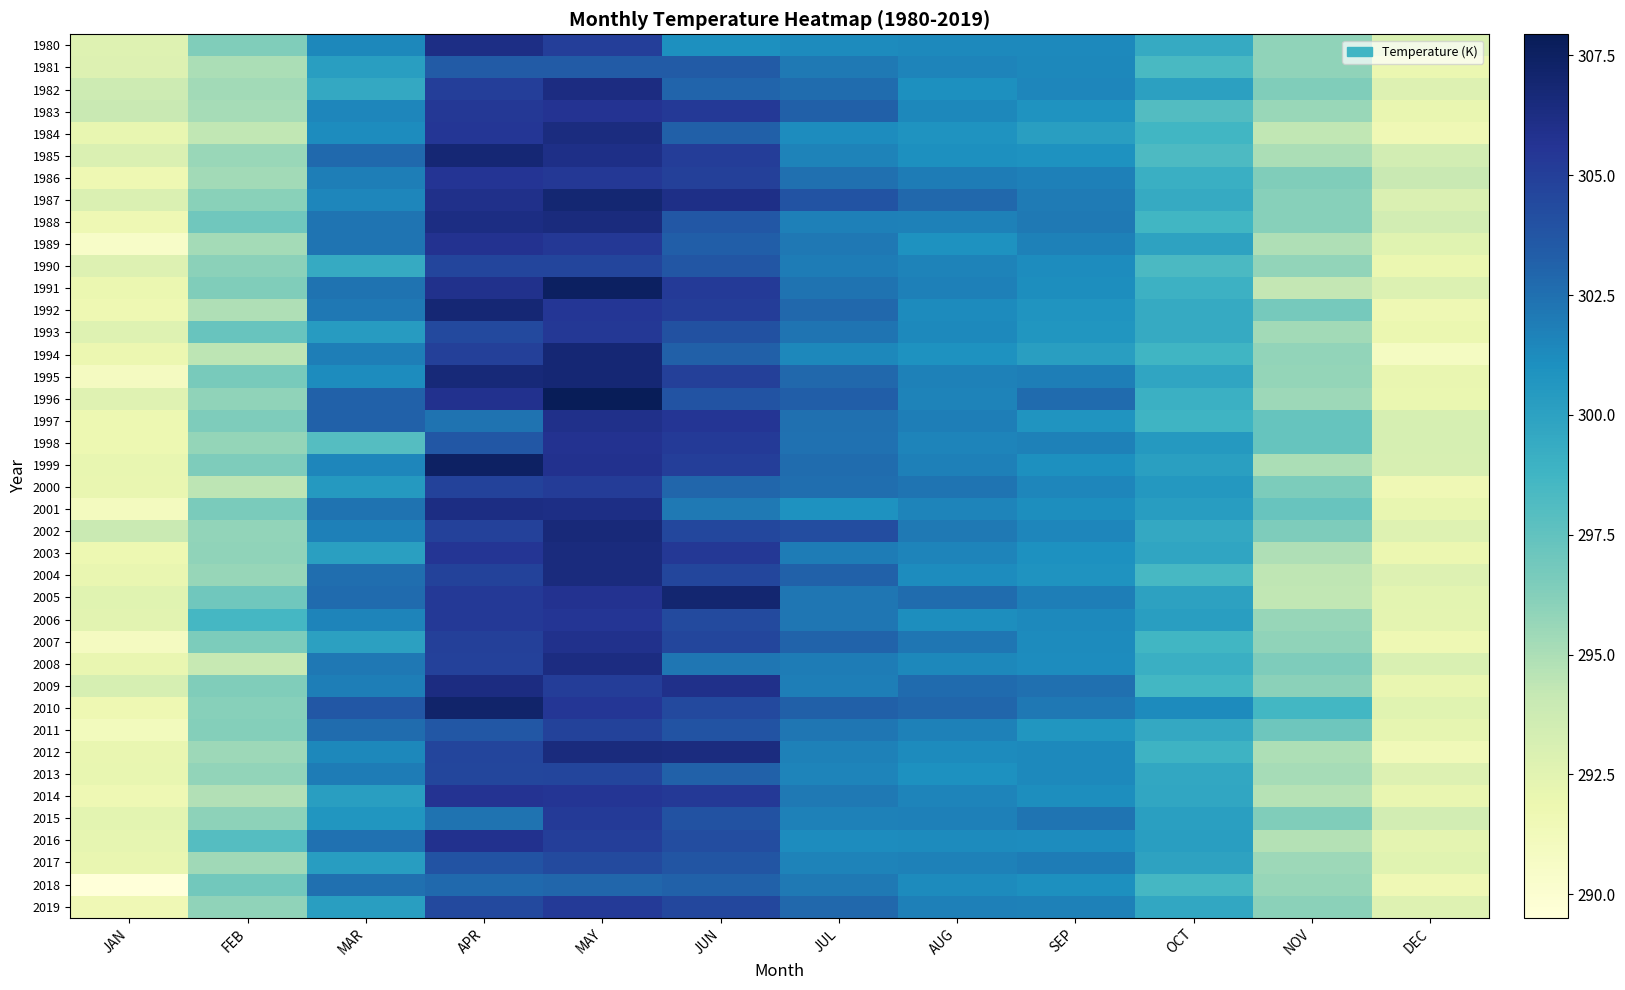

At which category does the chart reach its peak across all series?

MAY